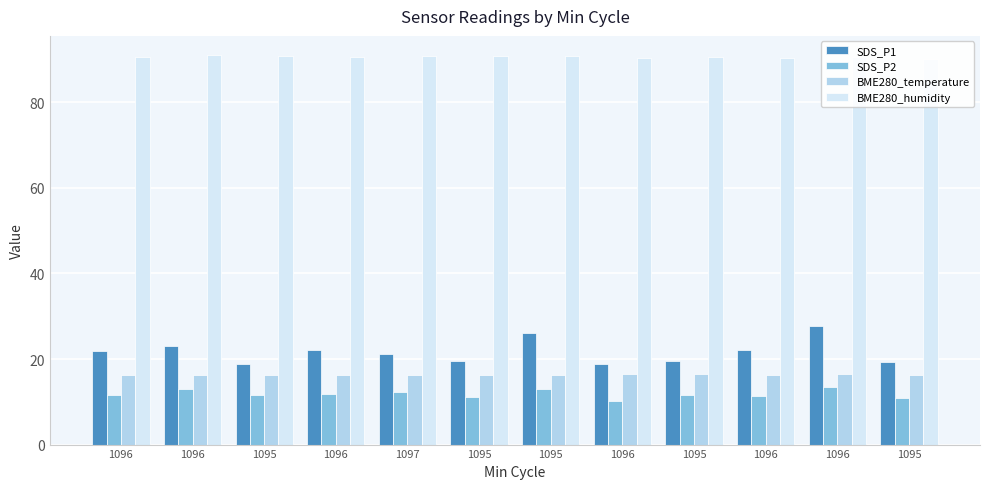

Reading left to right, what are all the values shown in this chart?

SDS_P1: 1096=21.9	1096=23.0	1095=18.8	1096=22.1	1097=21.3	1095=19.6	1095=26.1	1096=18.8	1095=19.5	1096=22.1	1096=27.8	1095=19.4
SDS_P2: 1096=11.7	1096=13.1	1095=11.6	1096=11.9	1097=12.3	1095=11.1	1095=12.9	1096=10.3	1095=11.5	1096=11.3	1096=13.4	1095=10.9
BME280_temperature: 1096=16.4	1096=16.4	1095=16.4	1096=16.4	1097=16.4	1095=16.4	1095=16.4	1096=16.4	1095=16.4	1096=16.4	1096=16.4	1095=16.4
BME280_humidity: 1096=90.7	1096=91.0	1095=90.8	1096=90.5	1097=90.8	1095=90.8	1095=90.7	1096=90.5	1095=90.5	1096=90.4	1096=90.5	1095=90.1